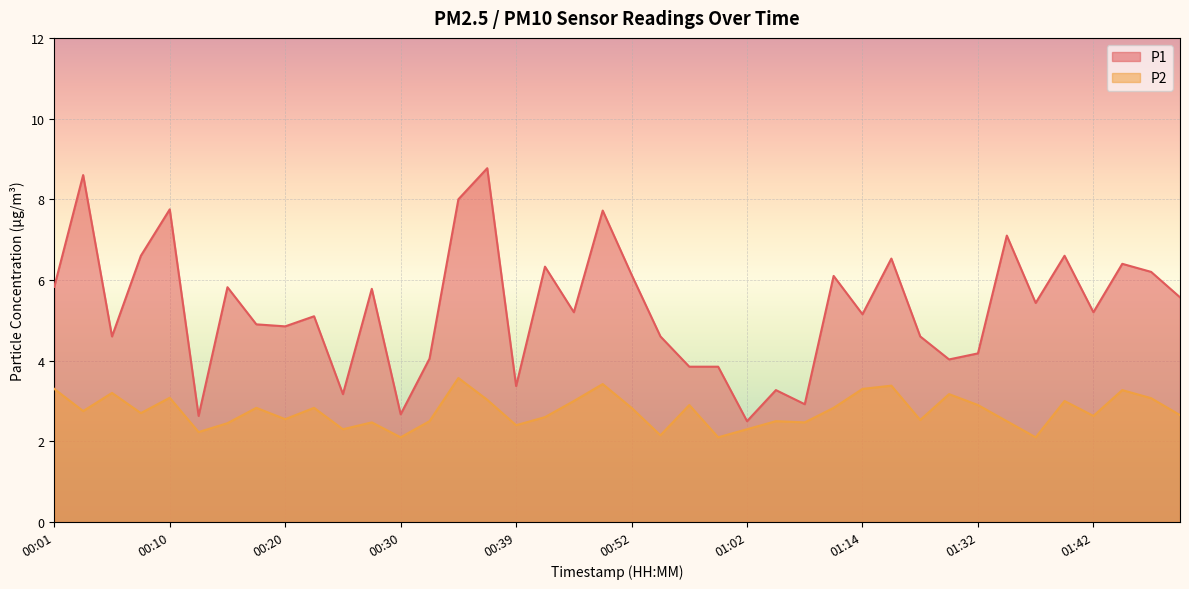

True or false: P2 and P1 cross at least once.

False